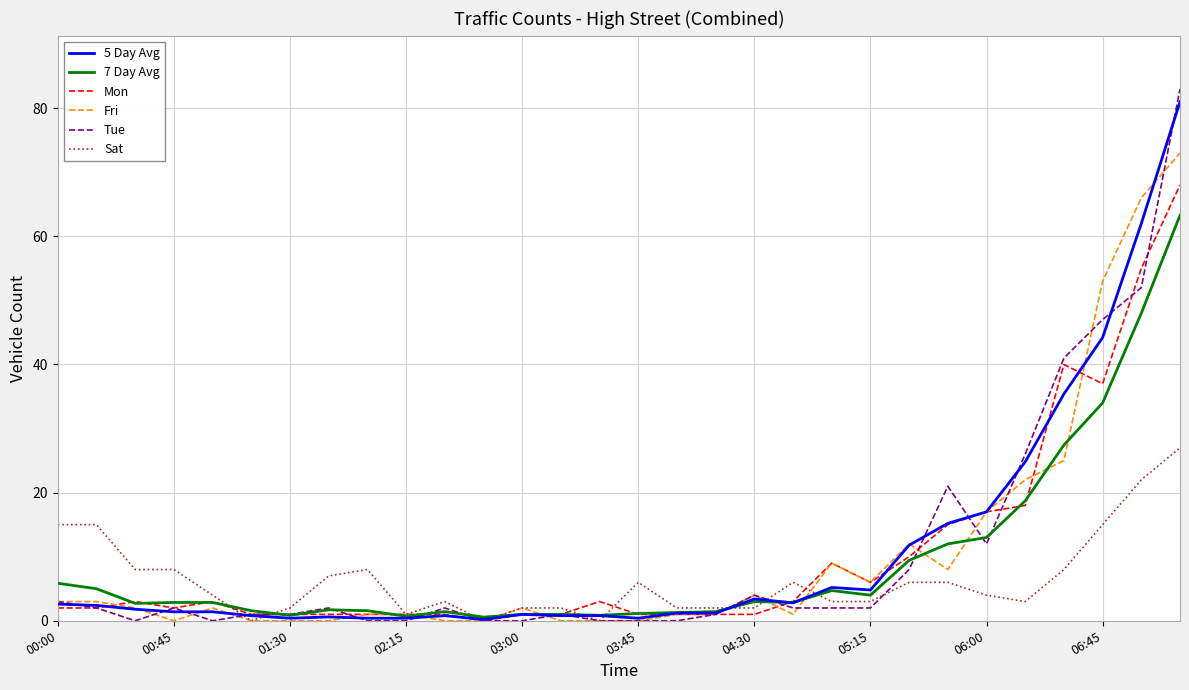

What is the highest value of the Fri series?

73.0